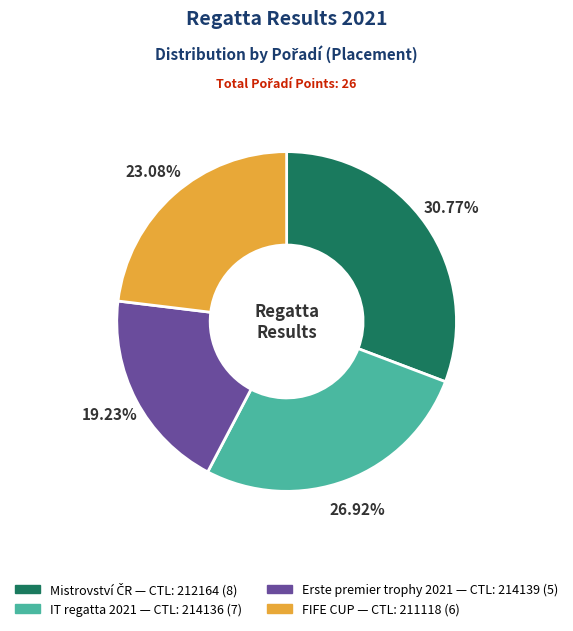

Is there a majority slice in this chart?

No